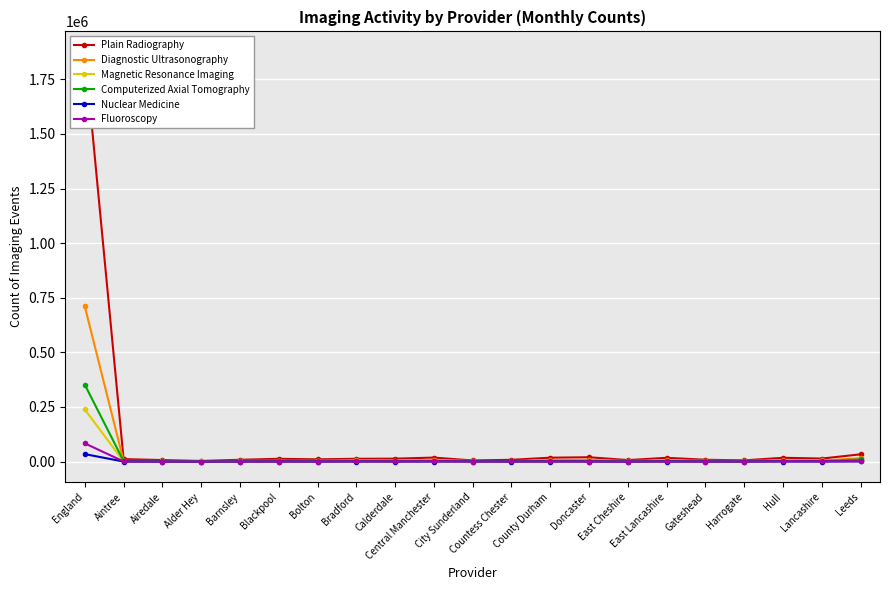

True or false: Diagnostic Ultrasonography and Nuclear Medicine intersect in this chart.

False